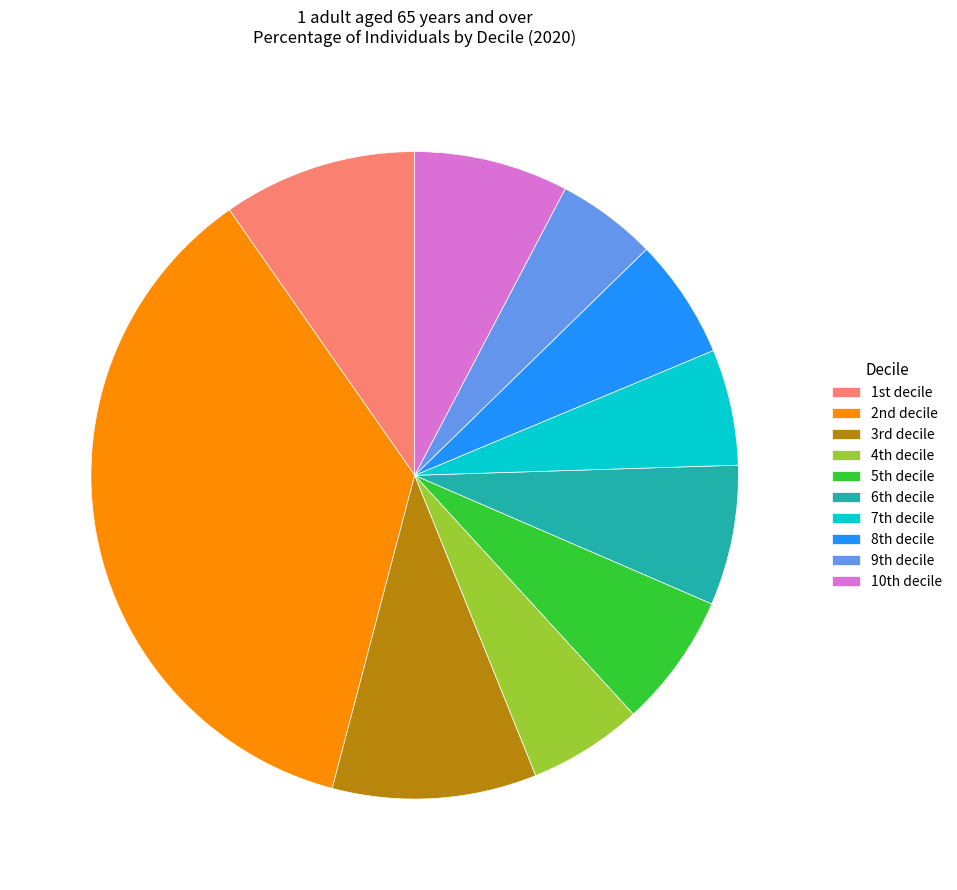

Which slice is the smallest?

9th decile